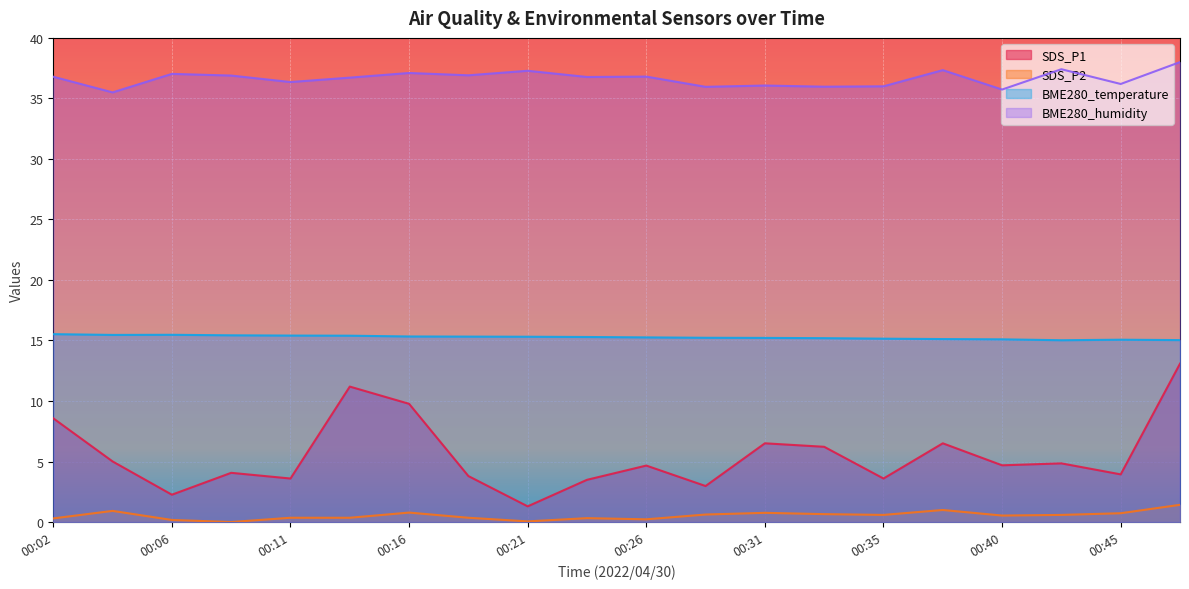

True or false: SDS_P1 and SDS_P2 cross at least once.

False